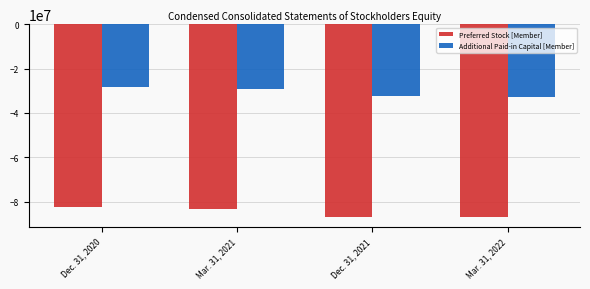

Which series has the largest total across all categories?

Additional Paid-in Capital [Member]